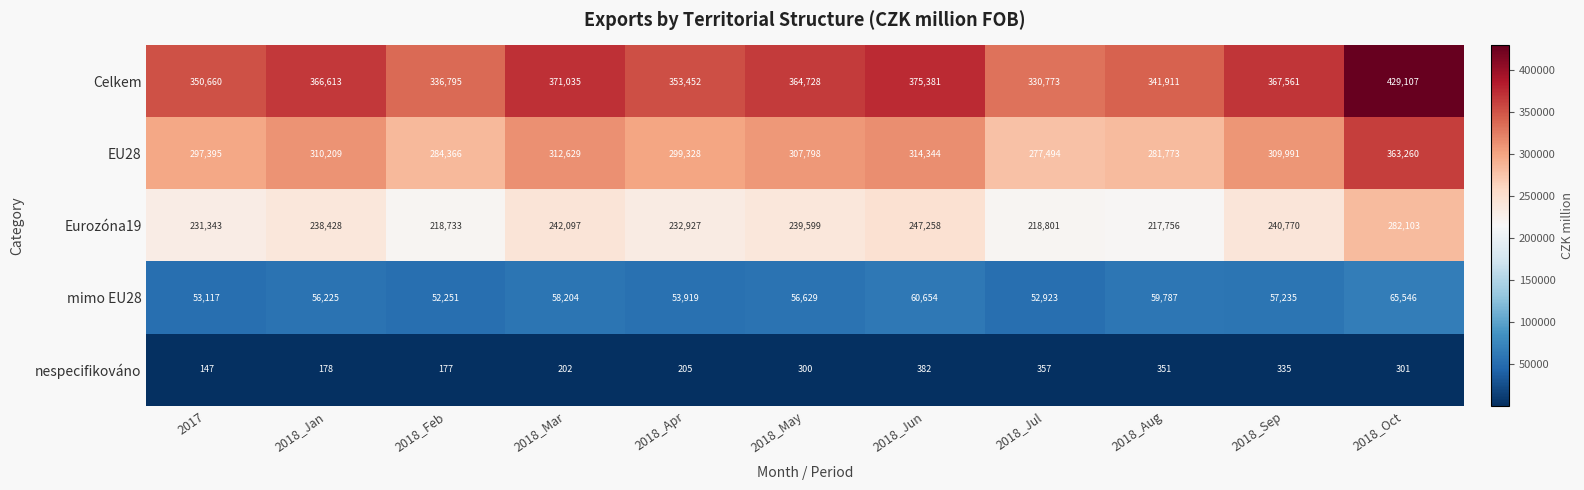

The Celkem series shows 112185 at 2017. True or false?

False